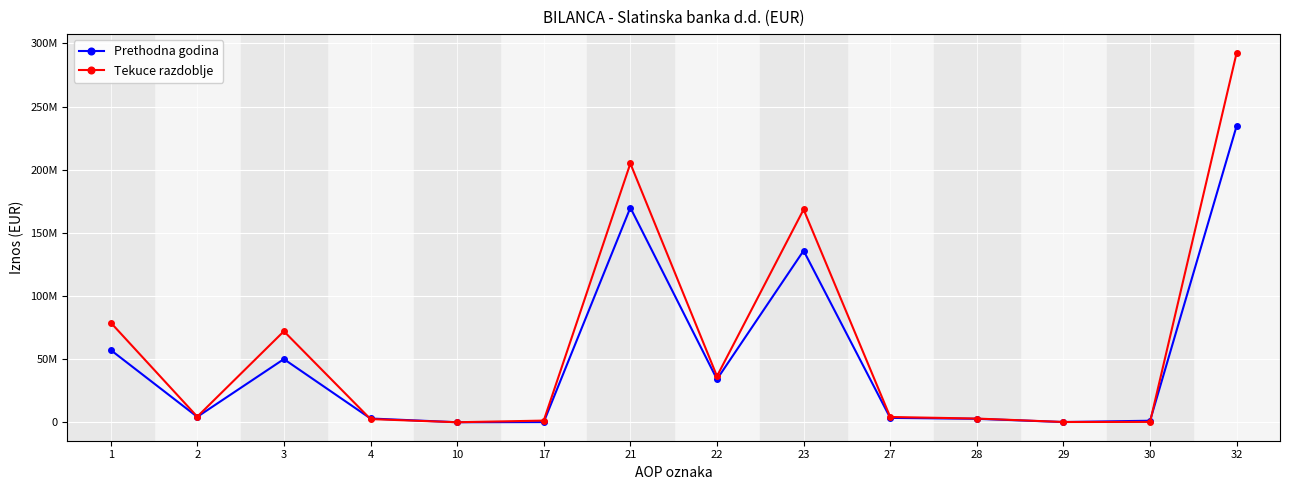

How many intersections are there between Prethodna godina and Tekuce razdoblje?

3